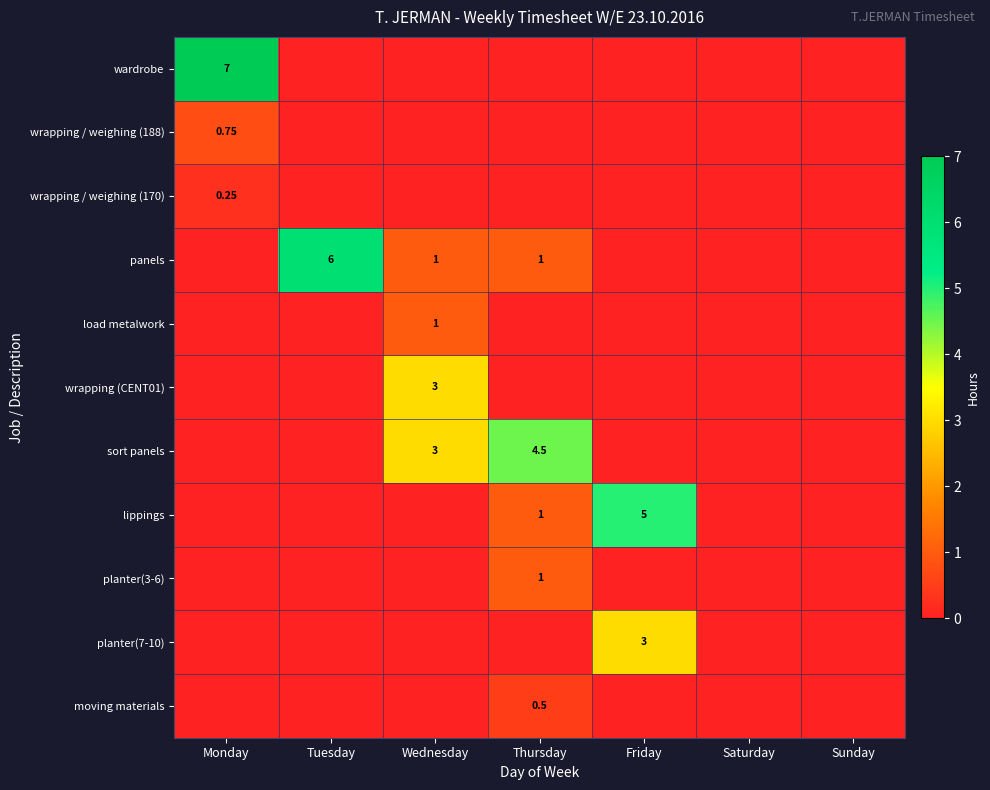

At Friday, list the series in order from largest to smallest.

lippings, planter(7-10), wardrobe, wrapping / weighing (188), wrapping / weighing (170), panels, load metalwork, wrapping (CENT01), sort panels, planter(3-6), moving materials